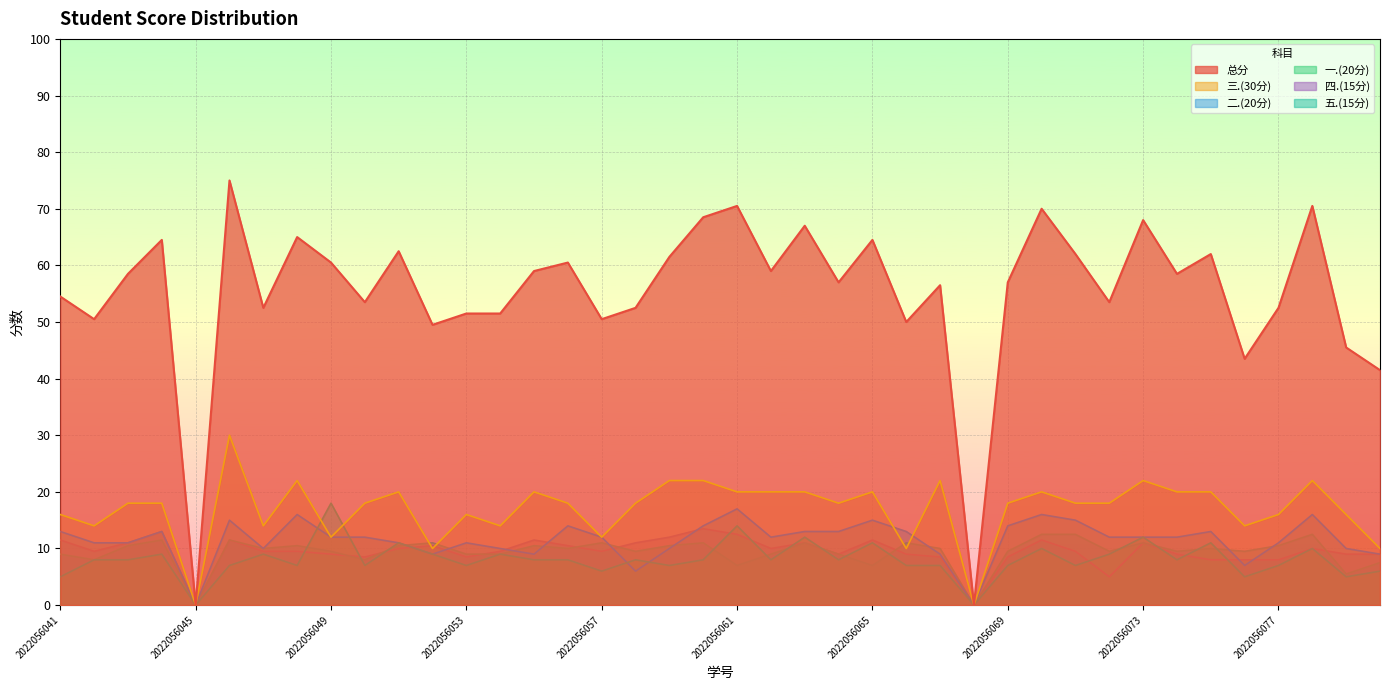

Which has a higher value, 2022056065 or 2022056072?

2022056065